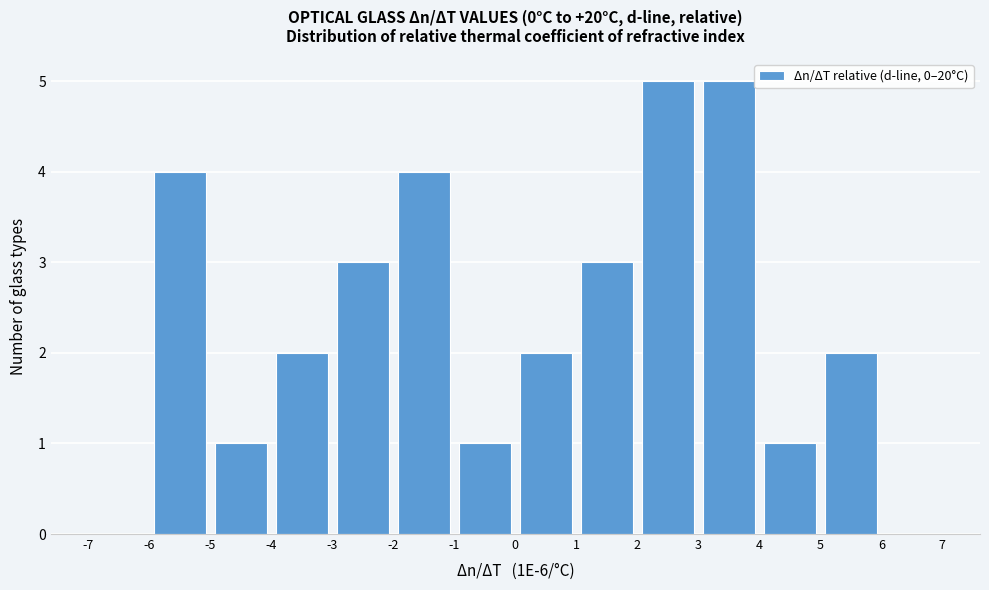

Reading left to right, list every bar in this chart as the range it spans on the x-axis followed by its height. The values are not printed on the chart, so give them approximately, as read against the axis.

-7 to -6: 0
-6 to -5: 4
-5 to -4: 1
-4 to -3: 2
-3 to -2: 3
-2 to -1: 4
-1 to 0: 1
0 to 1: 2
1 to 2: 3
2 to 3: 5
3 to 4: 5
4 to 5: 1
5 to 6: 2
6 to 7: 0